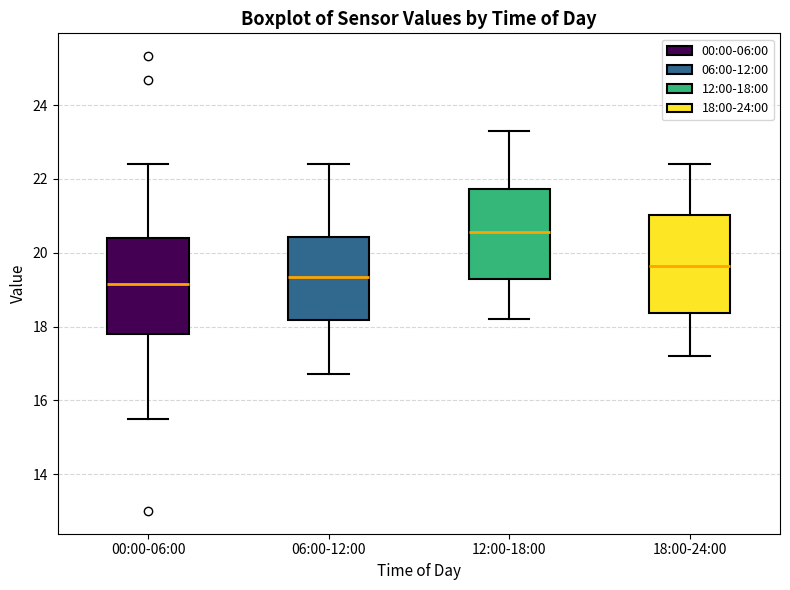

Reading left to right, transcribe this box plot: for each box, give where its median line is, the range the box spans, and where its two whiskers end, as read against the y-axis. The values are not printed on the chart, so give them approximately, as read against the axis.

00:00-06:00: median 19.2, box 17.8 to 20.4, whiskers 15.6 to 22.4
06:00-12:00: median 19.4, box 18.2 to 20.4, whiskers 16.8 to 22.4
12:00-18:00: median 20.6, box 19.2 to 21.8, whiskers 18.2 to 23.4
18:00-24:00: median 19.6, box 18.4 to 21.0, whiskers 17.2 to 22.4